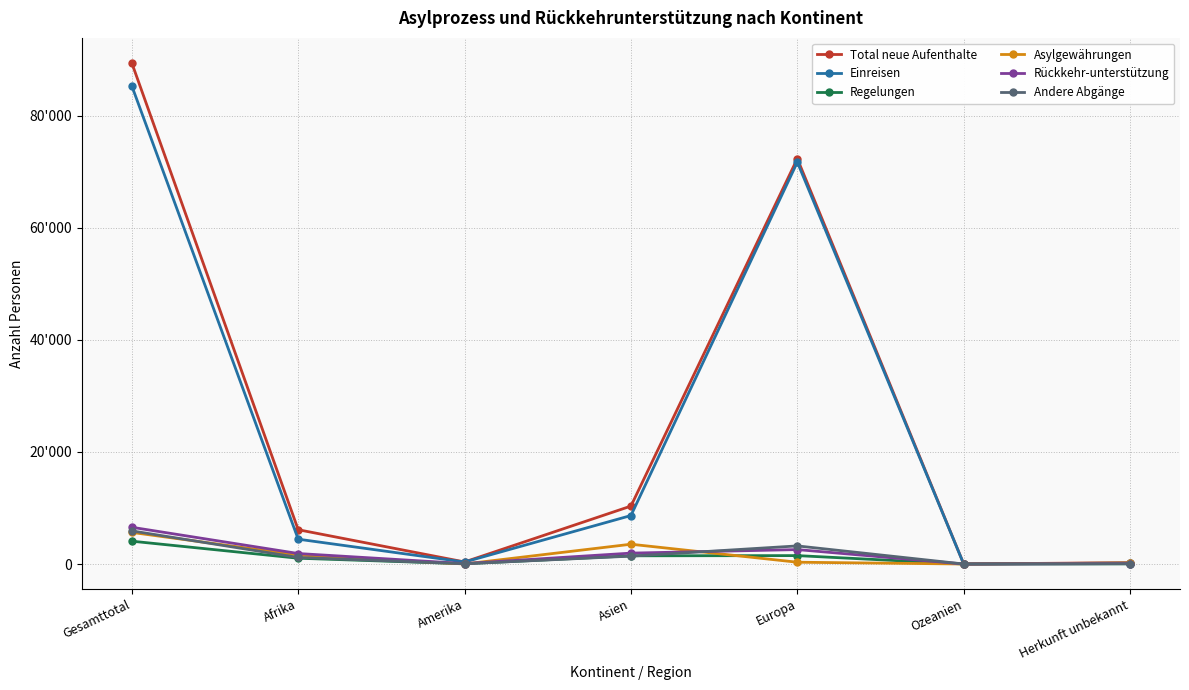

What are all the series names shown in the legend?

Total neue Aufenthalte, Einreisen, Regelungen, Asylgewährungen, Rückkehr-unterstützung, Andere Abgänge